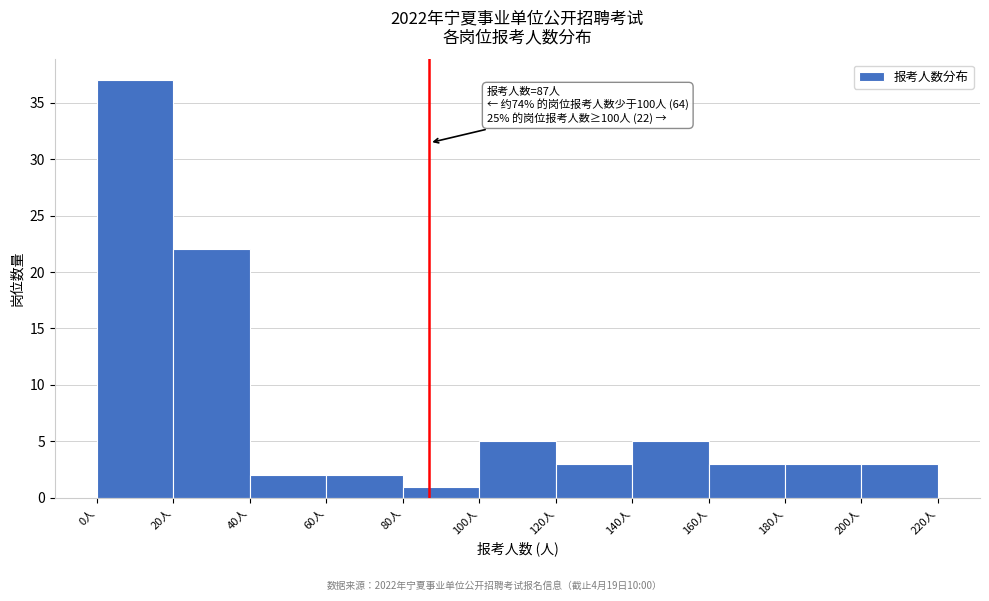

Over which range of the x-axis is the bar tallest?

0 to 20